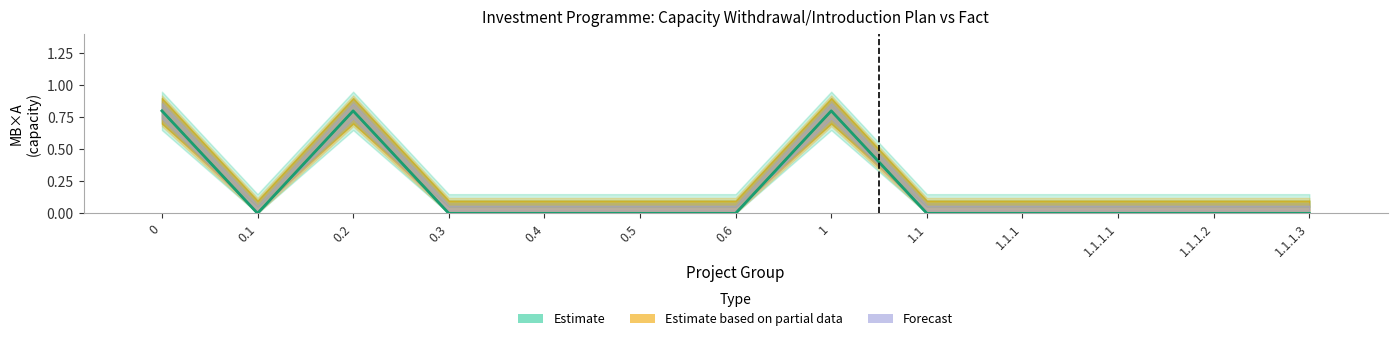

What is the label of the 8th bar from the right?

0.5